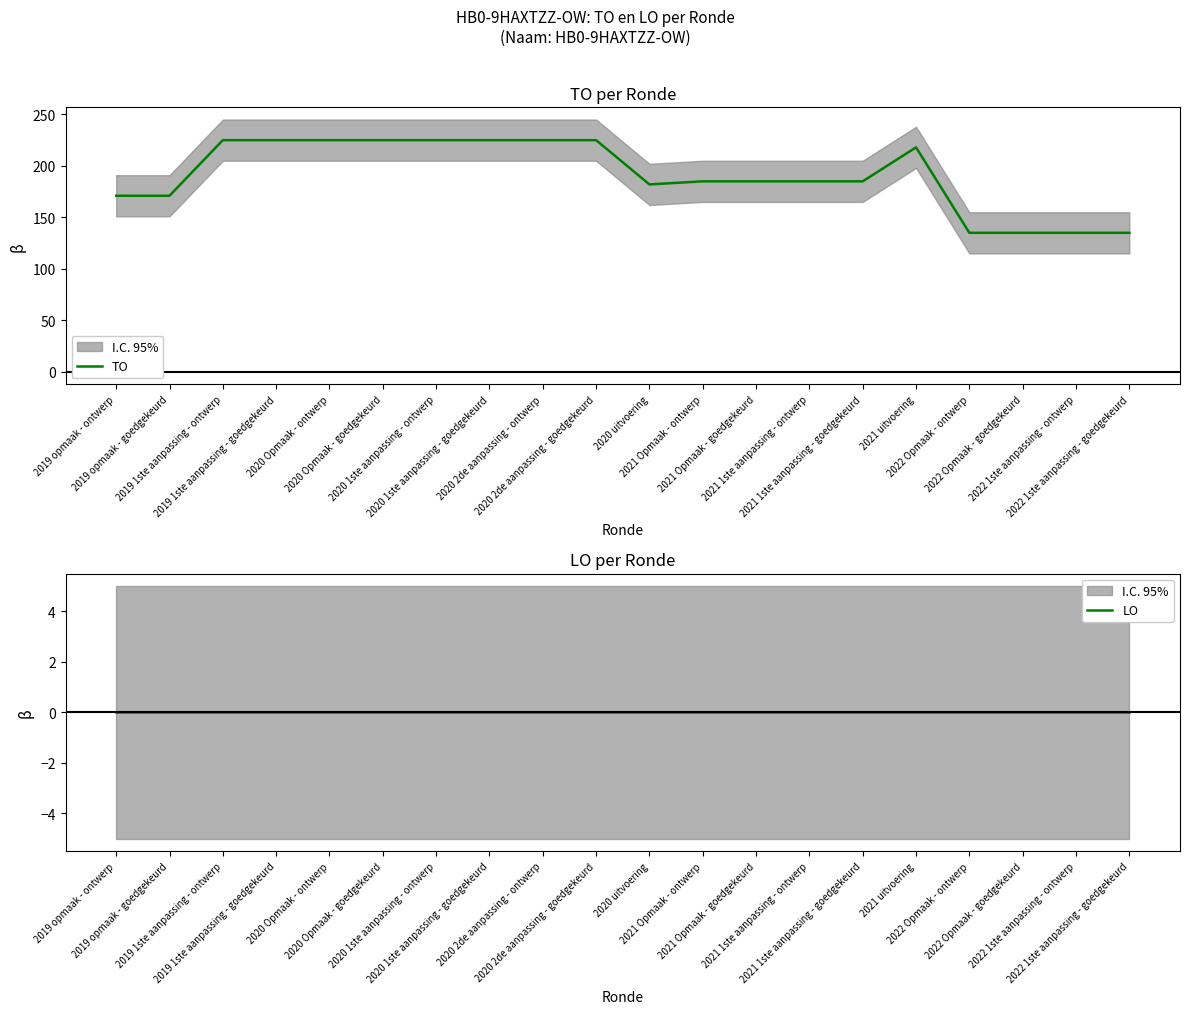

How many values in the TO series exceed 185?

9